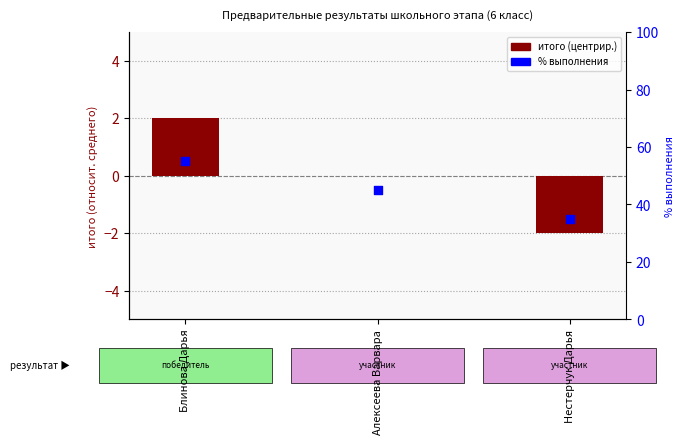

At how many categories does at least one series exceed 13?

3